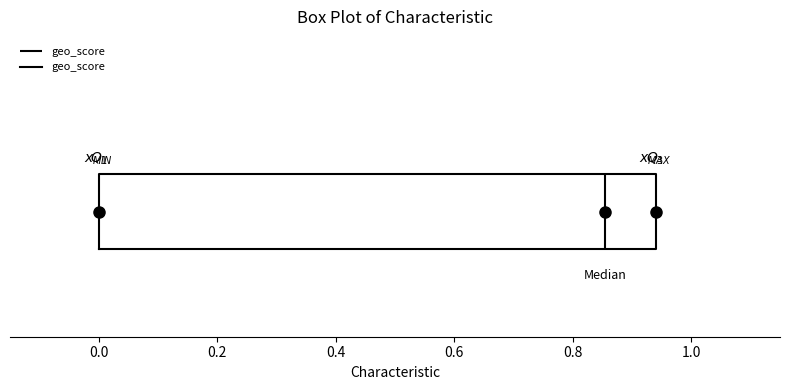

Read this box plot against the x-axis: the position of the median line, the range covered by the box, and the ends of both whiskers. The values are not printed on the chart, so give them approximately, as read against the axis.

median 0.86, box 0.00 to 0.94, whiskers 0.00 to 0.94